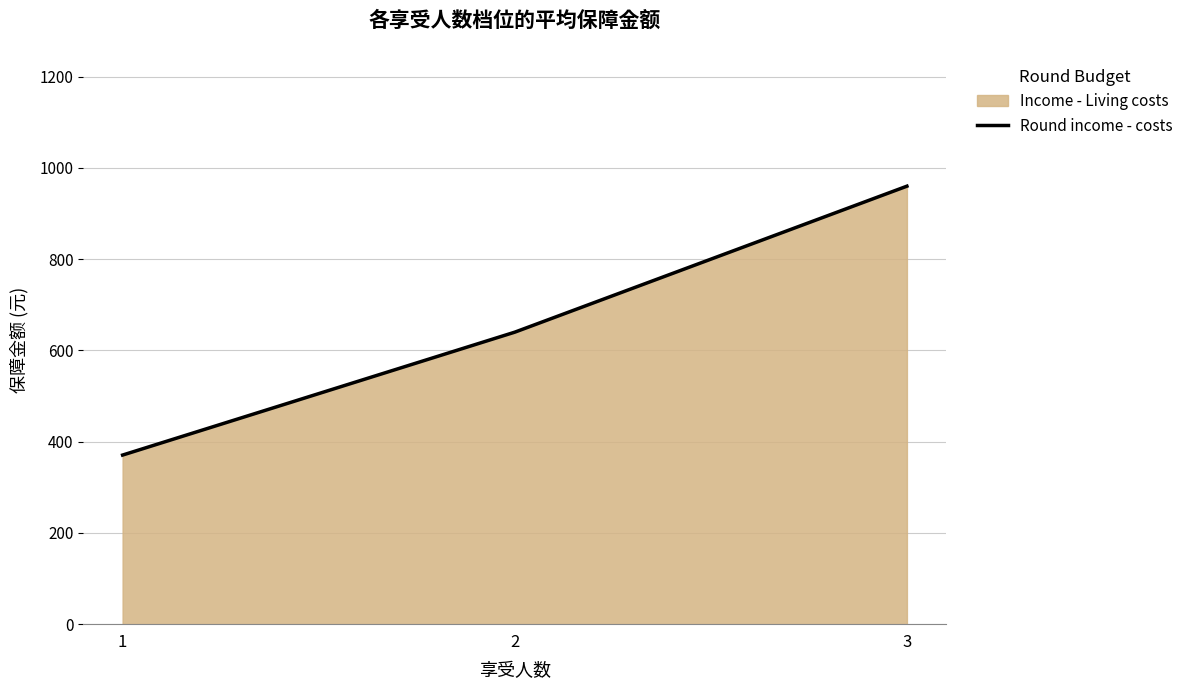

What is the smallest value displayed?

370.6